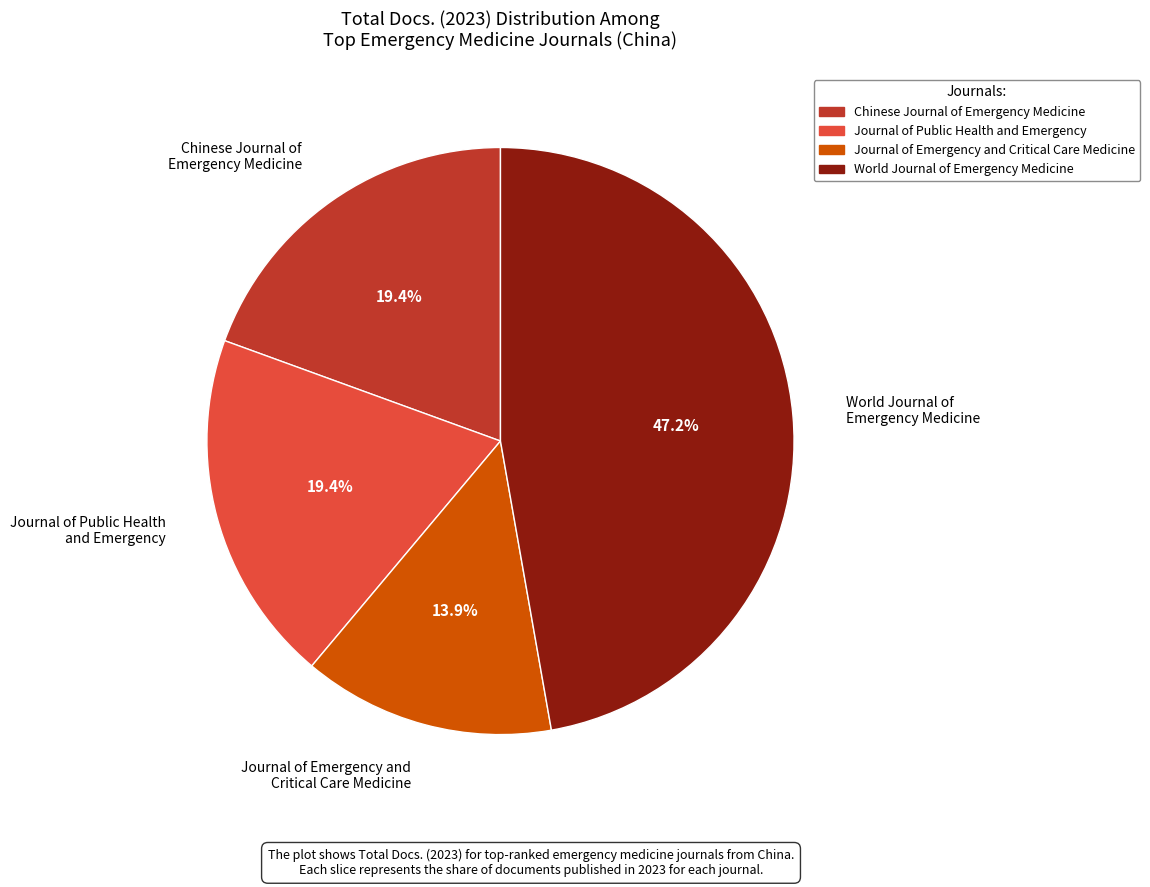

The World Journal of Emergency Medicine slice represents 47% of the pie. True or false?

True